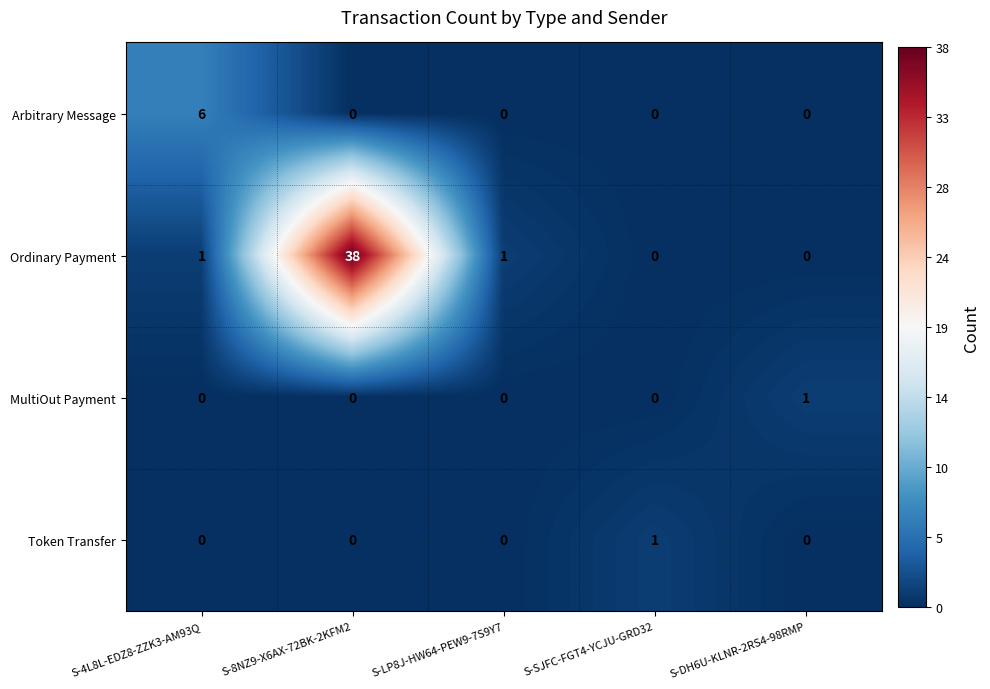

True or false: Arbitrary Message has a value of 6 at S-4L8L-EDZ8-ZZK3-AM93Q.

True